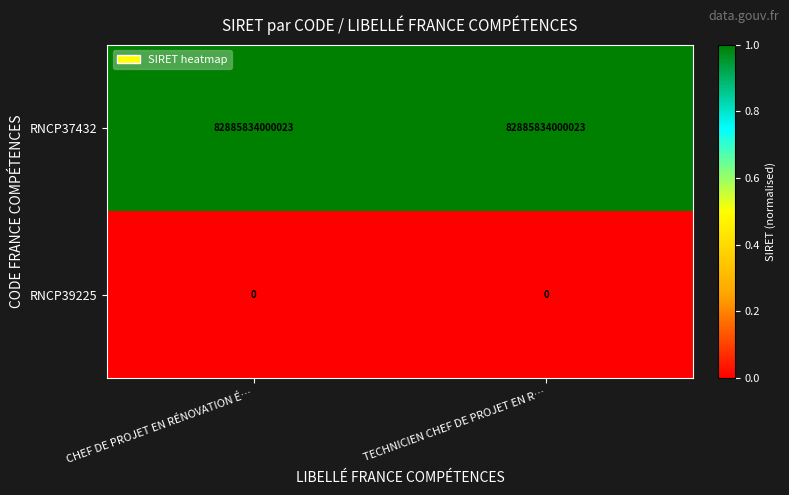

Which series has the largest total across all categories?

RNCP37432